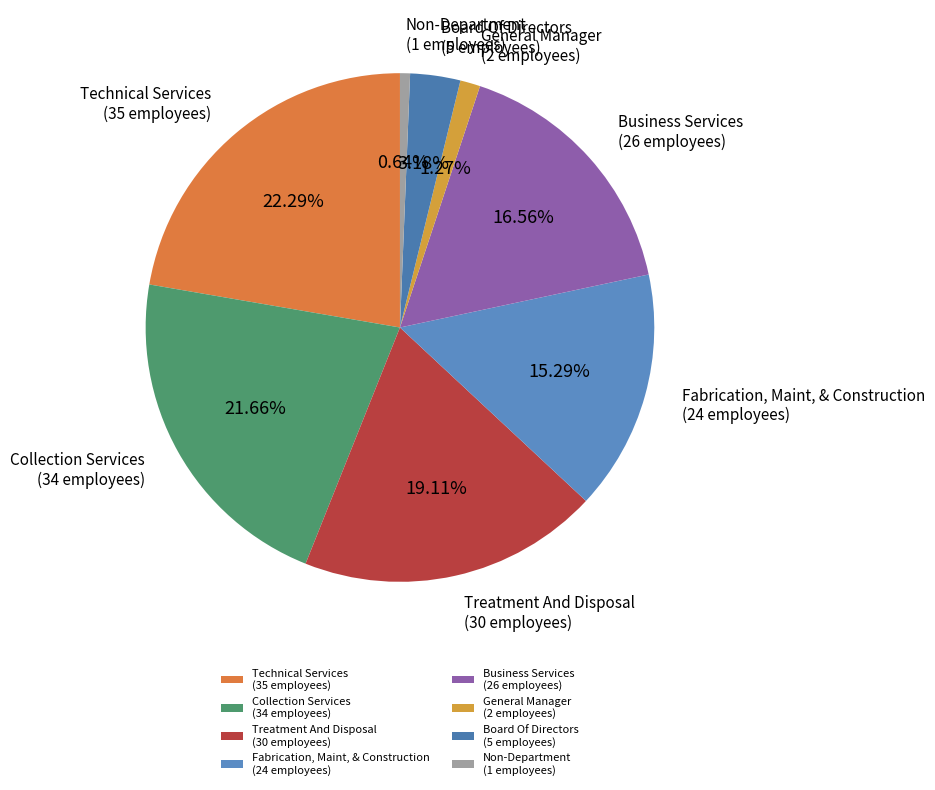

How many segments does this pie chart have?

8